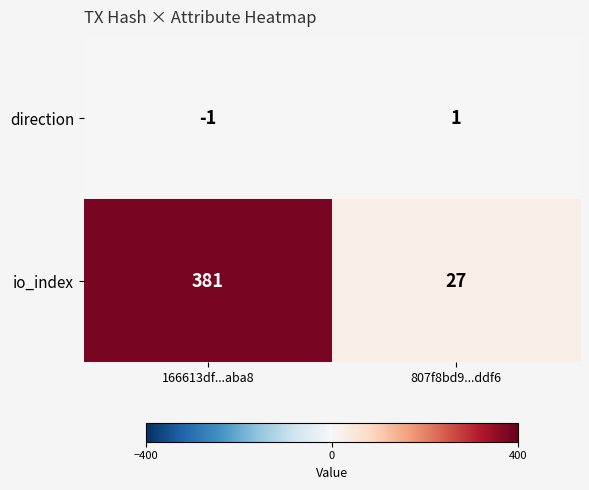

Rank the series at 807f8bd9...ddf6 from lowest to highest value.

direction, io_index